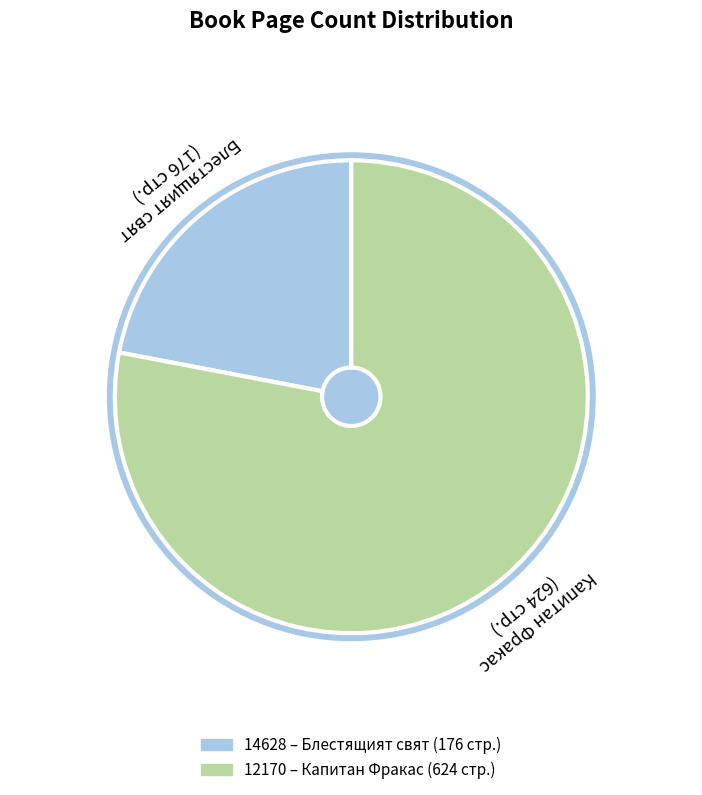

Does 12170 represent more than half of the total?

Yes